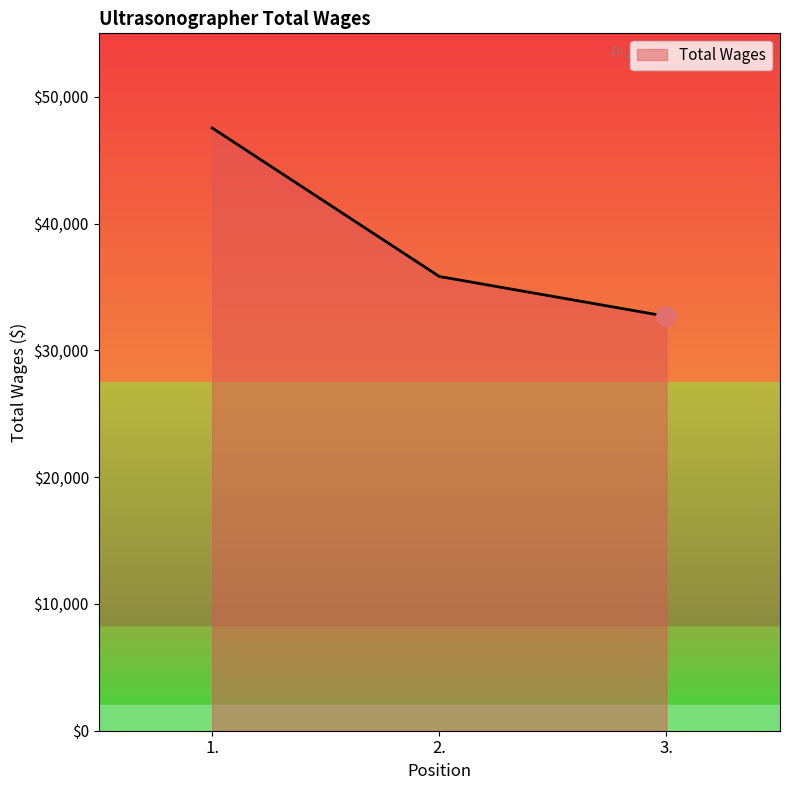

What is the average value?

38680